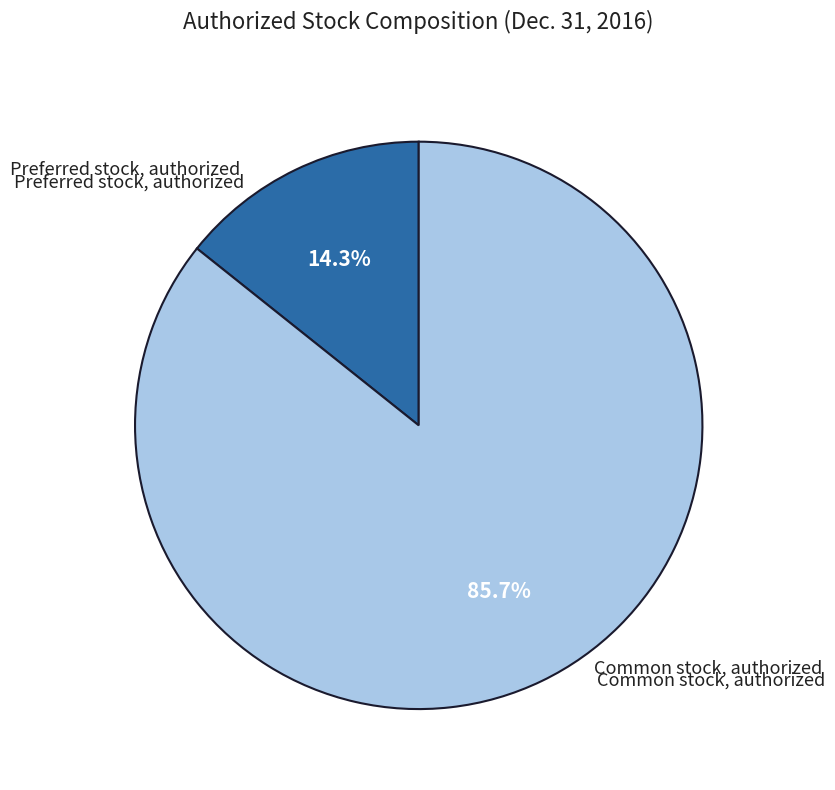

Does any single category account for the majority?

Yes